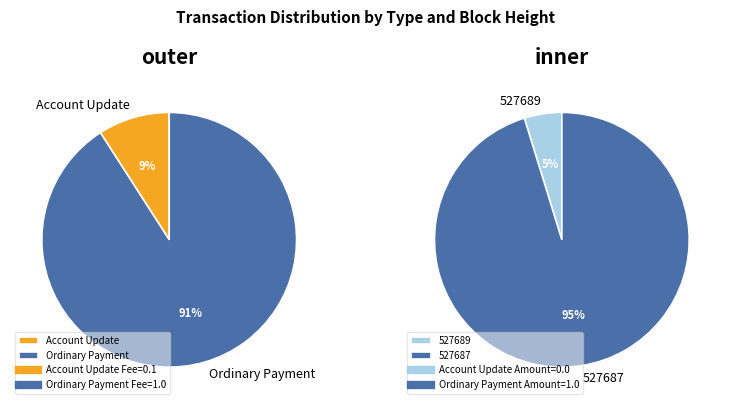

What percentage do 527689 and 527687 together represent?

100.0%